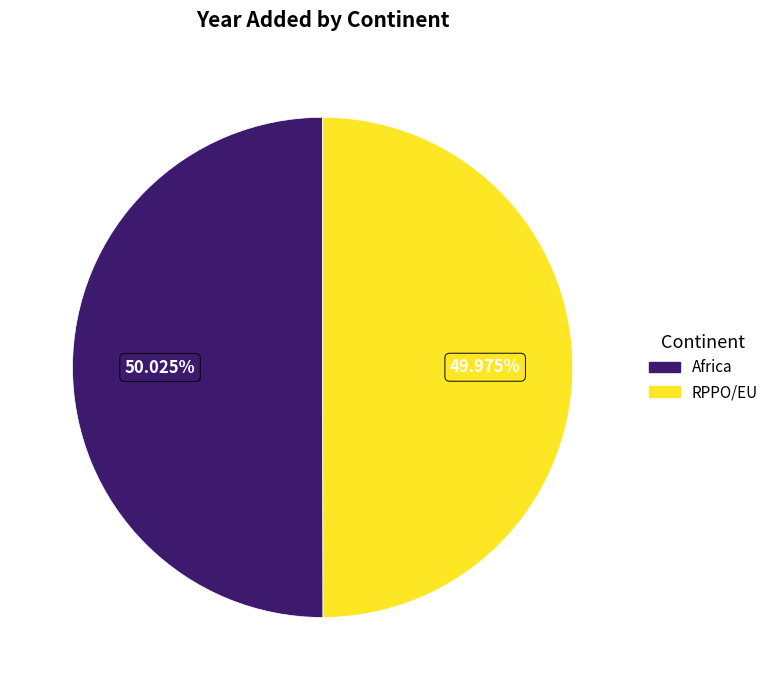

Is there a majority slice in this chart?

Yes